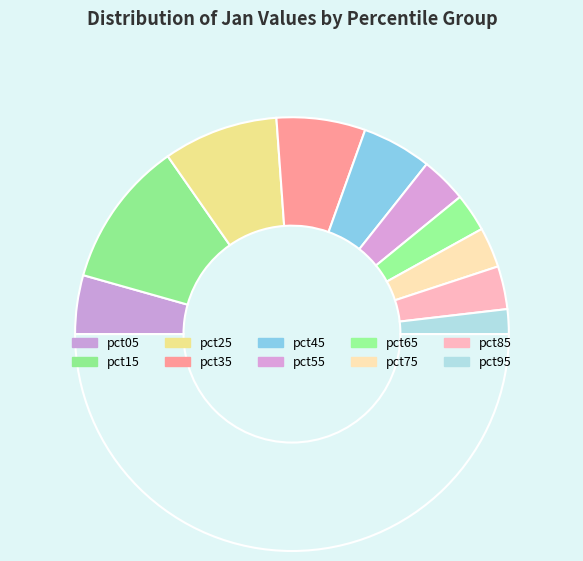

How many segments does this pie chart have?

11